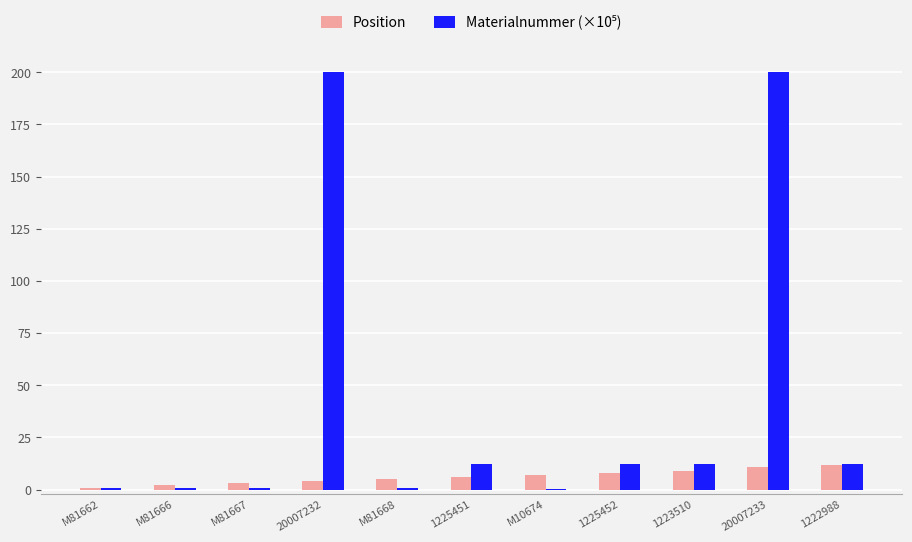

What is the total value across all series at 1225452?

20.3